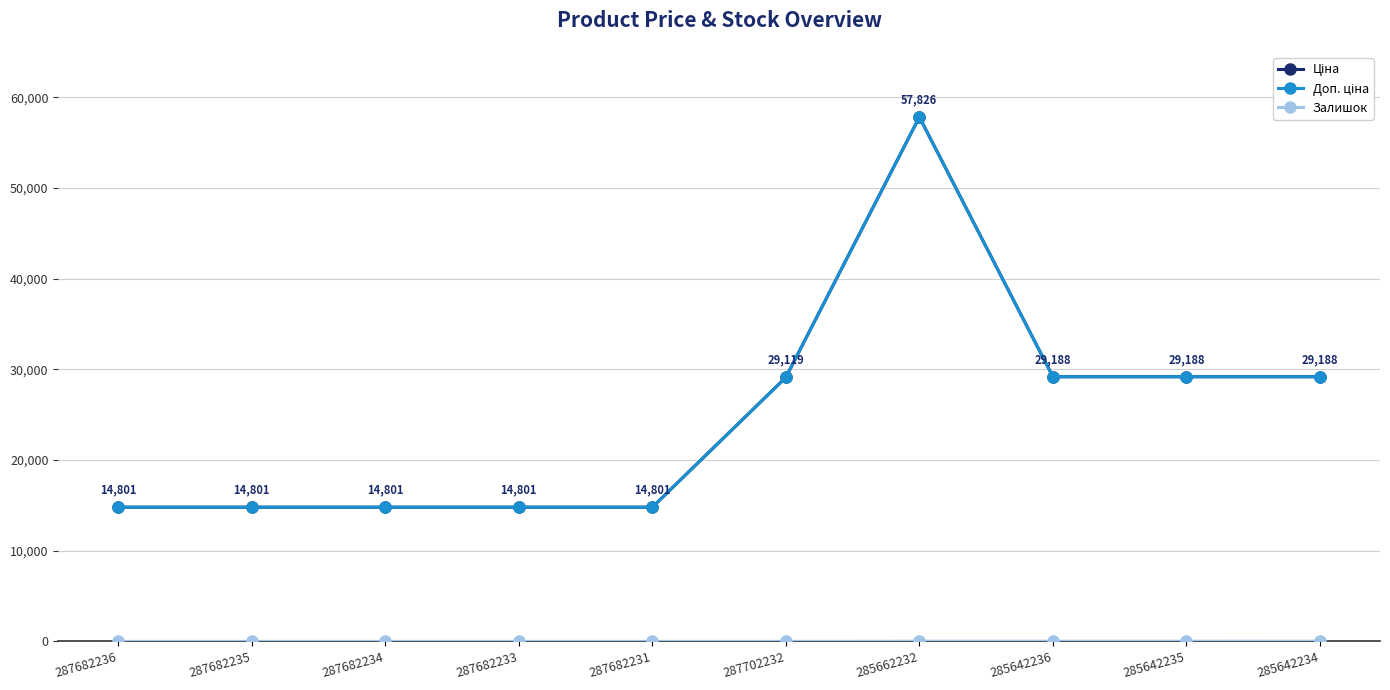

What is the average value of the Залишок series?

6.3